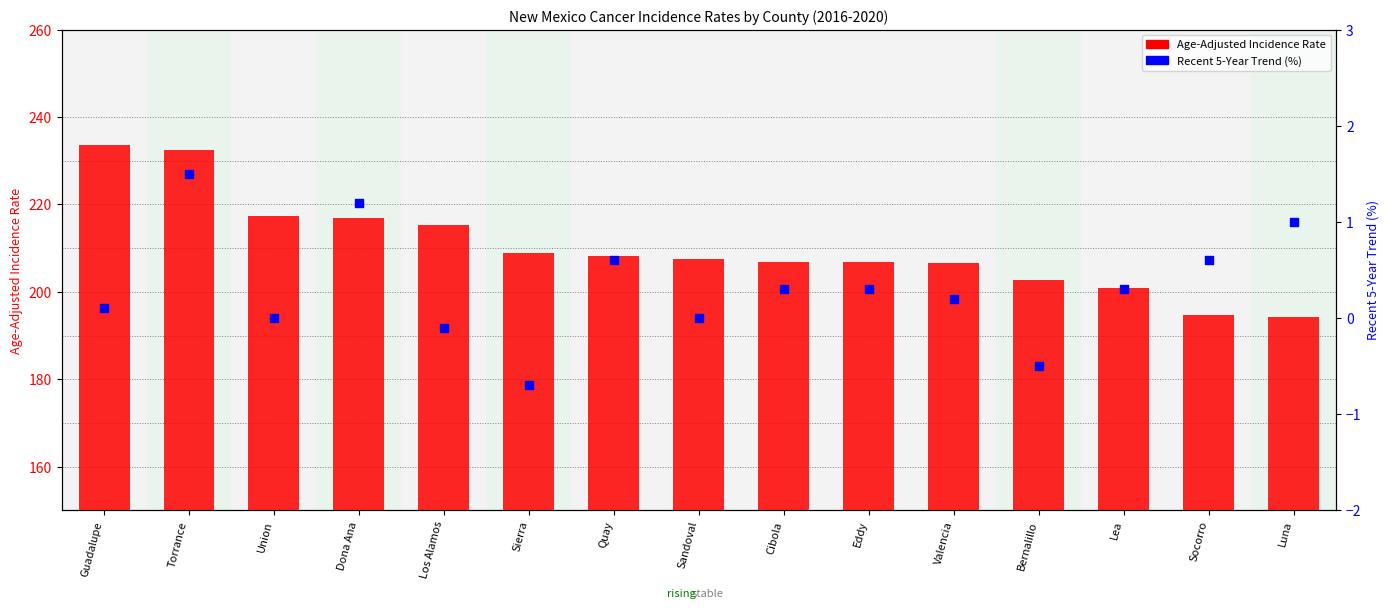

Which series contains the highest Y value?

Age-Adjusted Rate